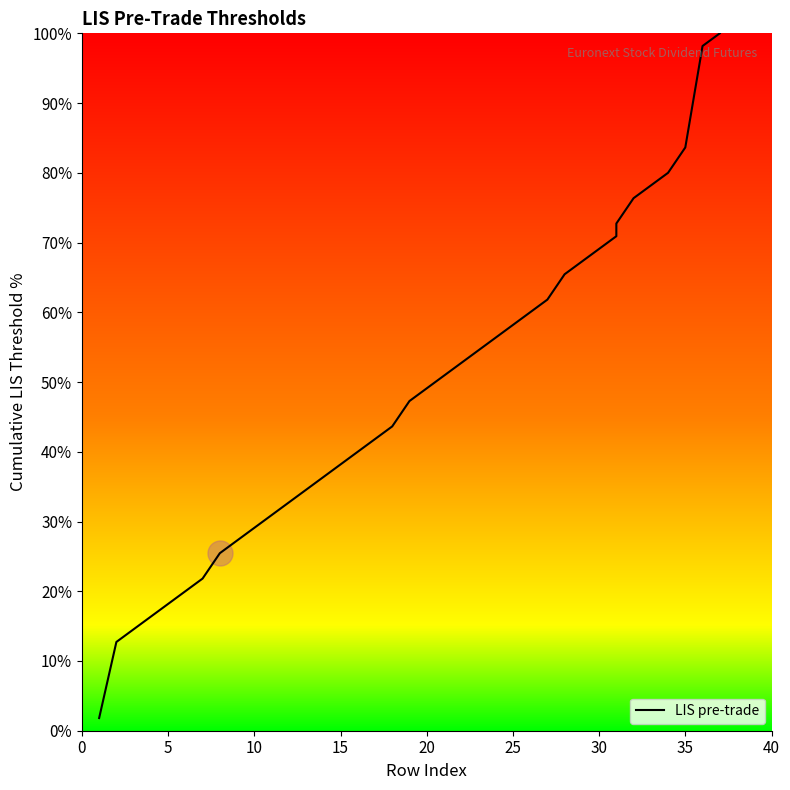

Is it true that the value at 18 is 63.9?

False